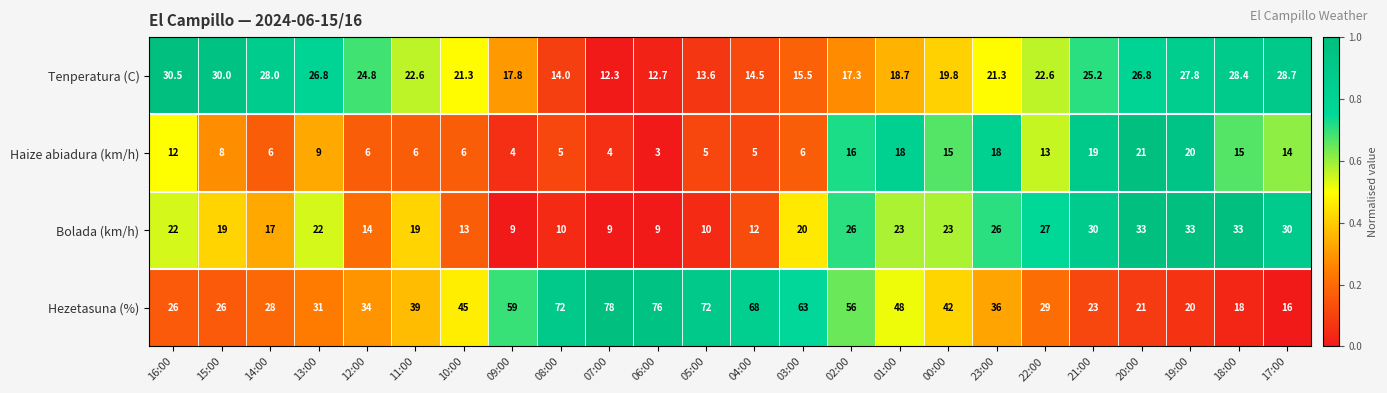

Read the Hezetasuna (%) value at 09:00.

59.0